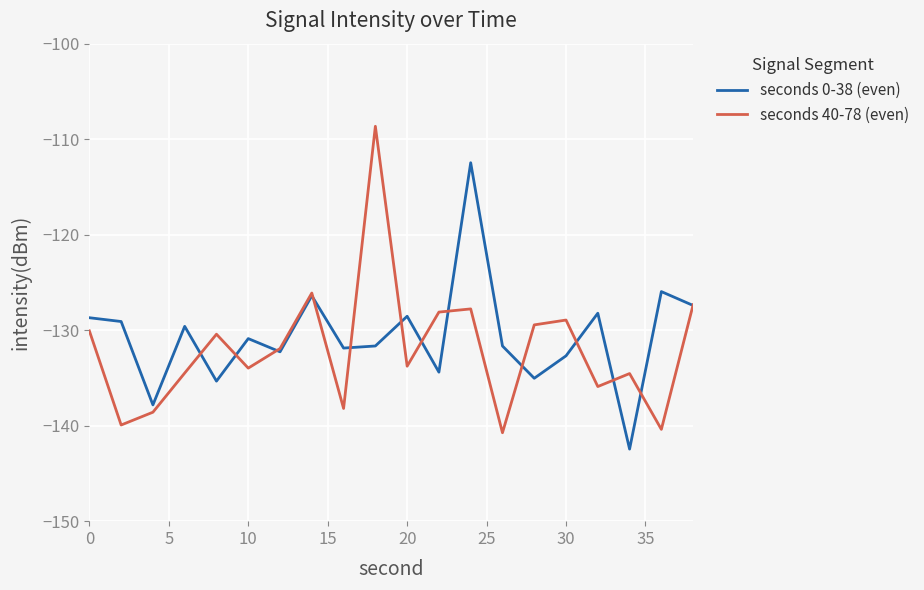

What is the minimum value shown in the chart?

-142.5